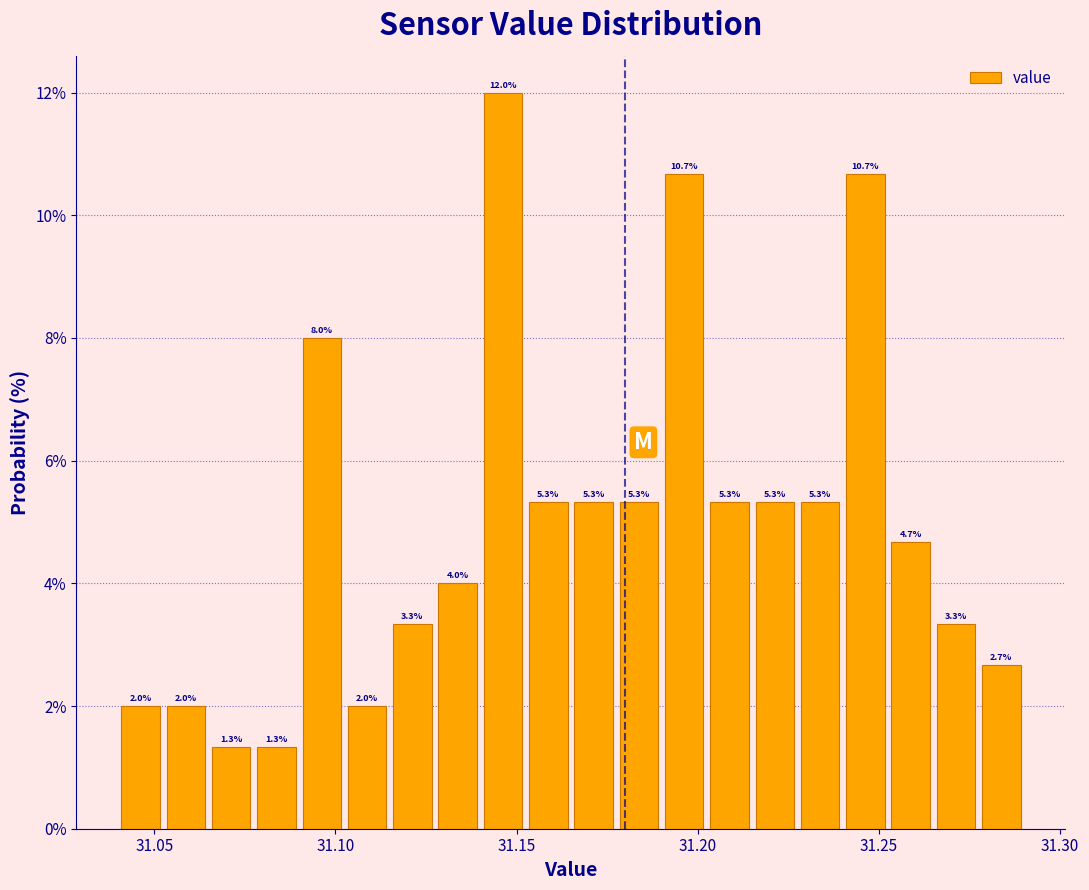

Read against the x-axis, roughly where is the centre of the tallest bar?

31.145